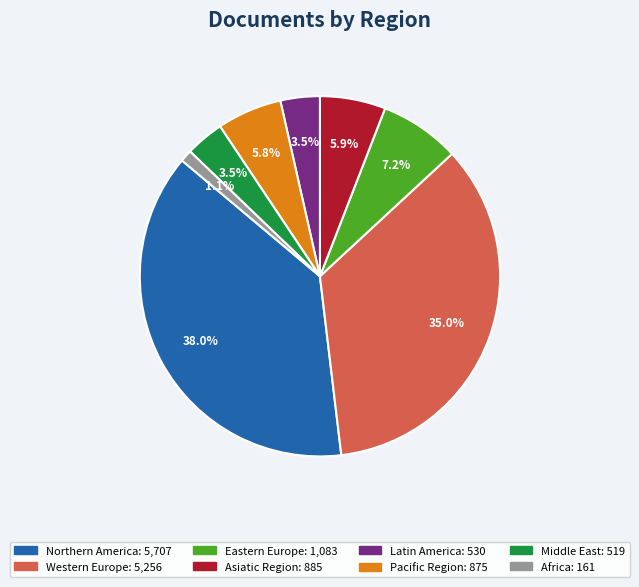

How many slices are in this pie chart?

8